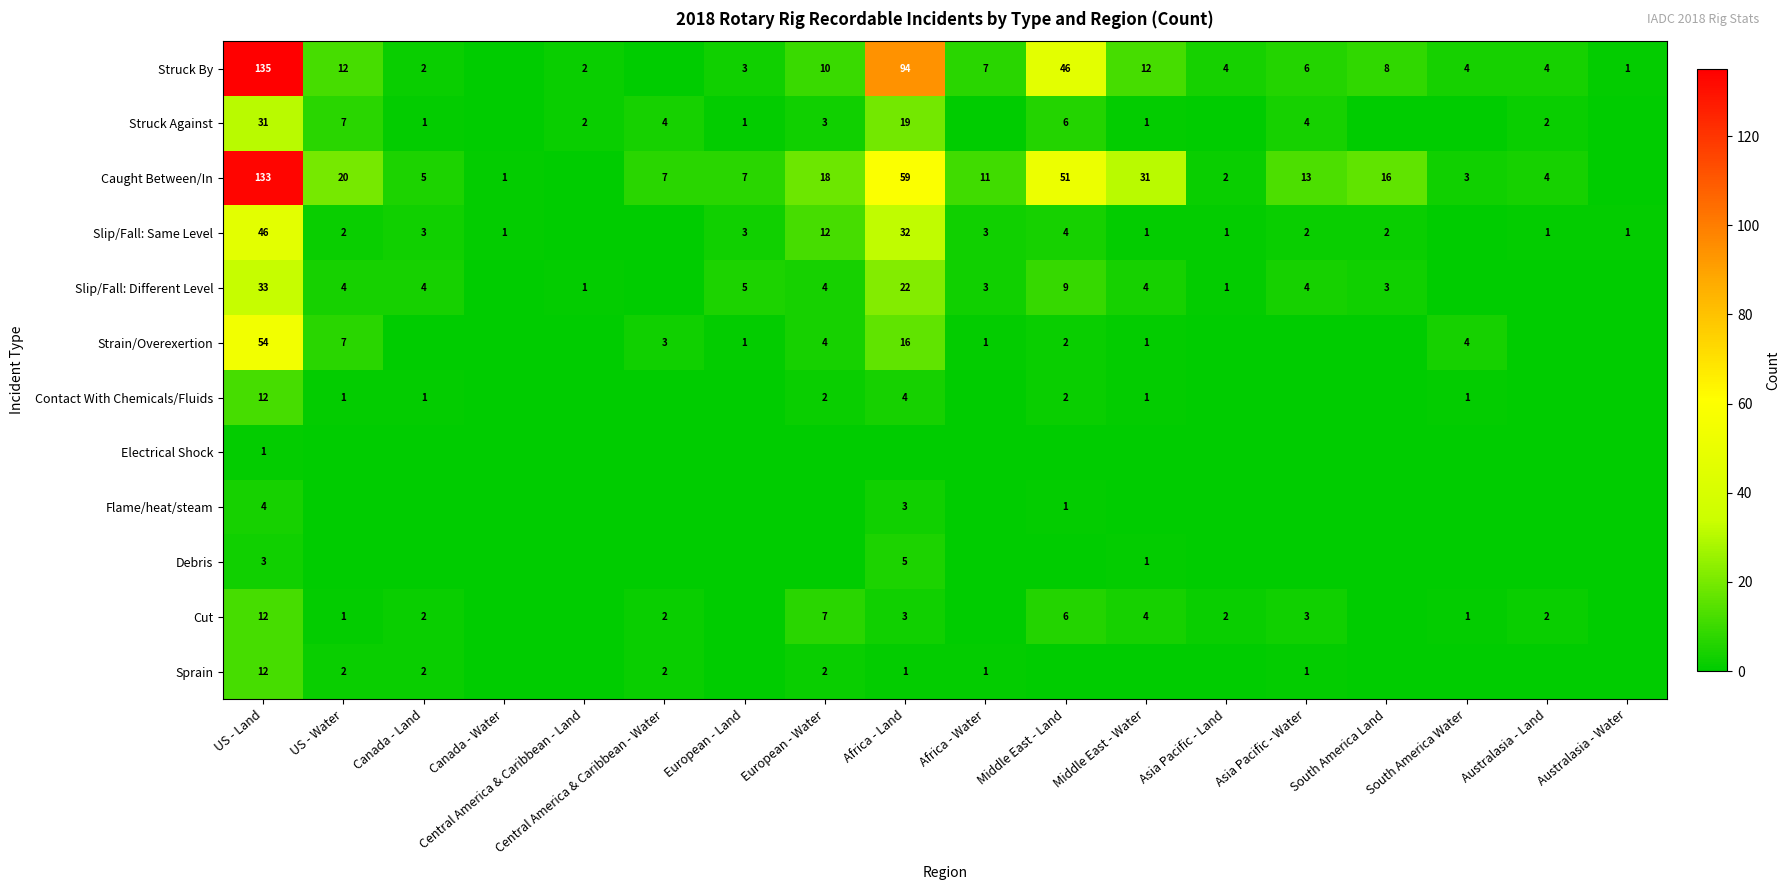

The value of Sprain at European - Water is 3. True or false?

False